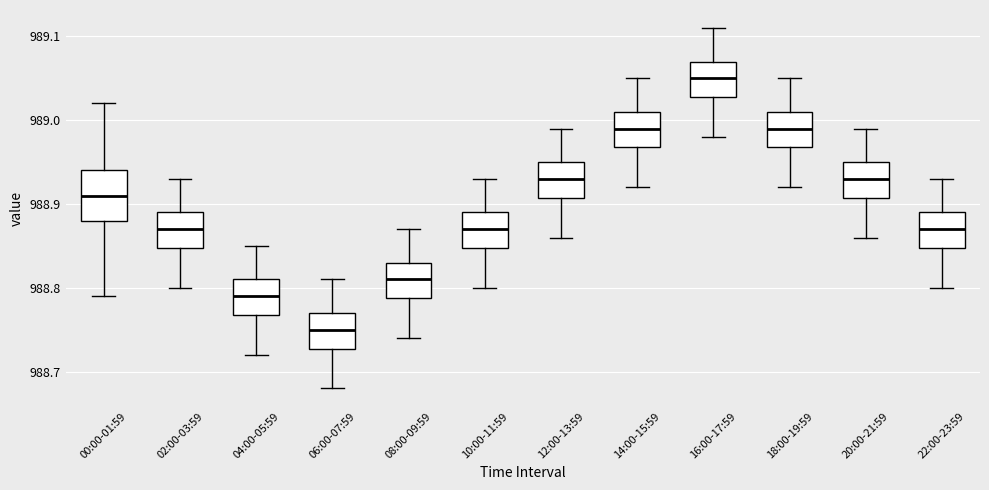

Reading left to right, read every box against the y-axis: the position of its median line, the range the box covers, and the ends of its whiskers. The values are not printed on the chart, so give them approximately, as read against the axis.

00:00-01:59: median 988.91, box 988.88 to 988.94, whiskers 988.79 to 989.02
02:00-03:59: median 988.87, box 988.85 to 988.89, whiskers 988.80 to 988.93
04:00-05:59: median 988.79, box 988.77 to 988.81, whiskers 988.72 to 988.85
06:00-07:59: median 988.75, box 988.73 to 988.77, whiskers 988.68 to 988.81
08:00-09:59: median 988.81, box 988.79 to 988.83, whiskers 988.74 to 988.87
10:00-11:59: median 988.87, box 988.85 to 988.89, whiskers 988.80 to 988.93
12:00-13:59: median 988.93, box 988.91 to 988.95, whiskers 988.86 to 988.99
14:00-15:59: median 988.99, box 988.97 to 989.01, whiskers 988.92 to 989.05
16:00-17:59: median 989.05, box 989.03 to 989.07, whiskers 988.98 to 989.11
18:00-19:59: median 988.99, box 988.97 to 989.01, whiskers 988.92 to 989.05
20:00-21:59: median 988.93, box 988.91 to 988.95, whiskers 988.86 to 988.99
22:00-23:59: median 988.87, box 988.85 to 988.89, whiskers 988.80 to 988.93